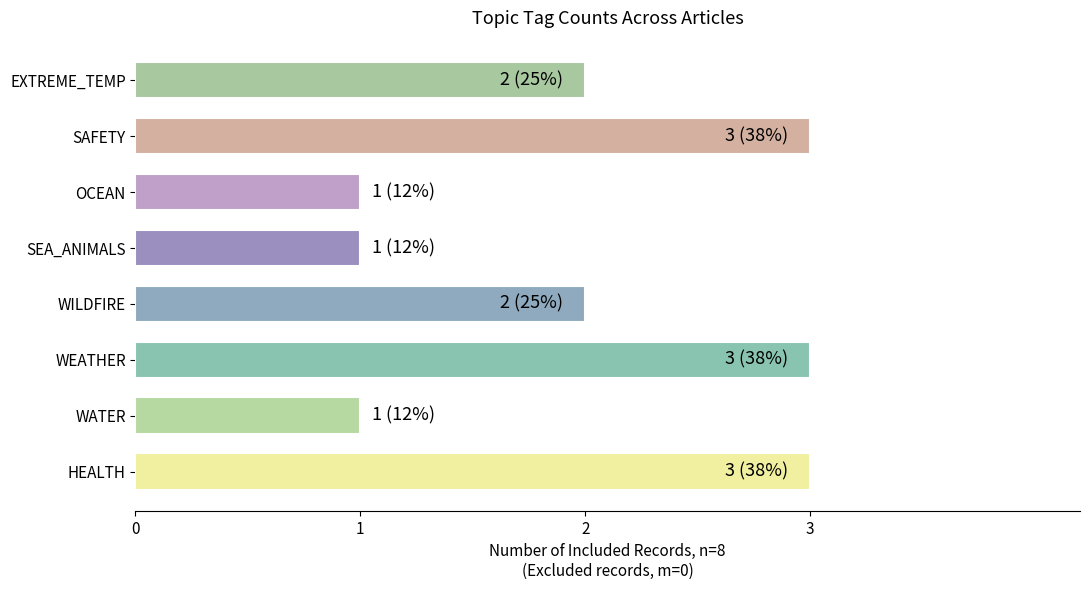

What is the maximum value shown in the chart?

3